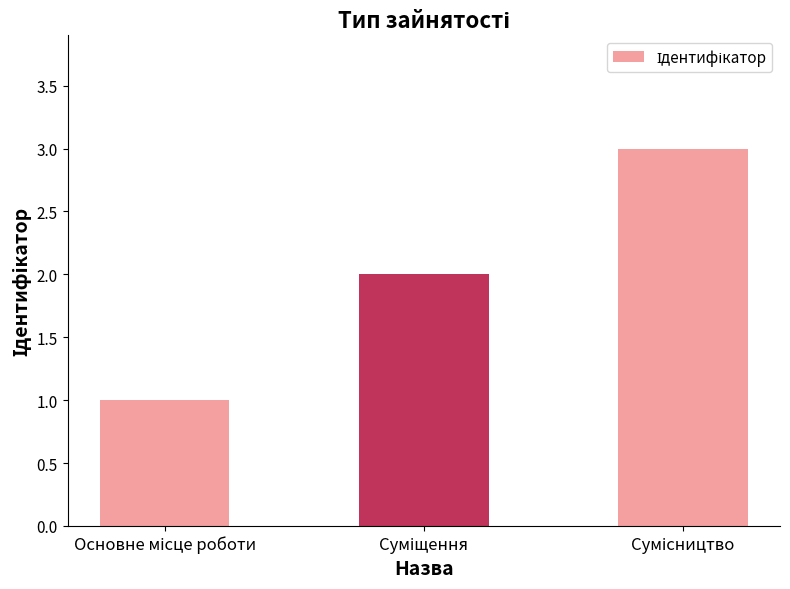

What is the greatest value displayed?

3